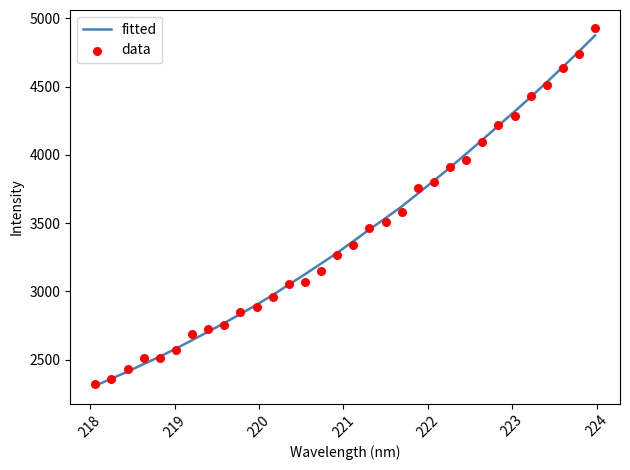

What is the minimum value for fitted?

2309.3